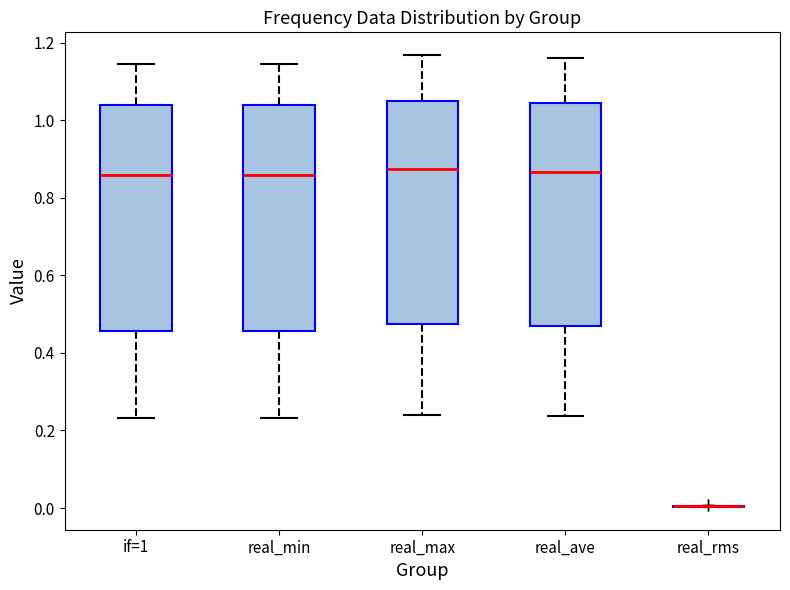

Where is the upper edge of the box for real_min on the y-axis? The values are not printed on the chart, so give them approximately, as read against the axis.

1.04